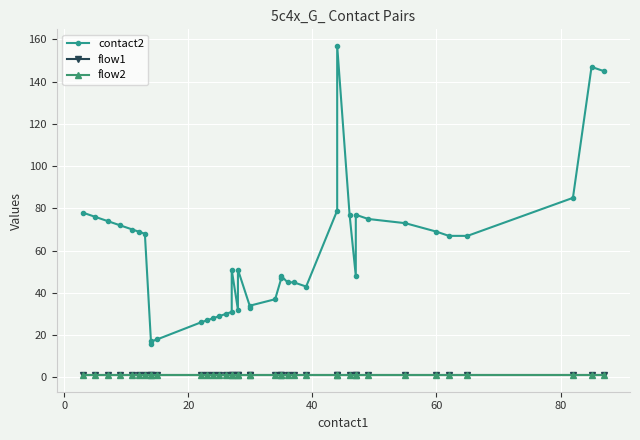

Is it true that flow1 equals 1 at 60?

True